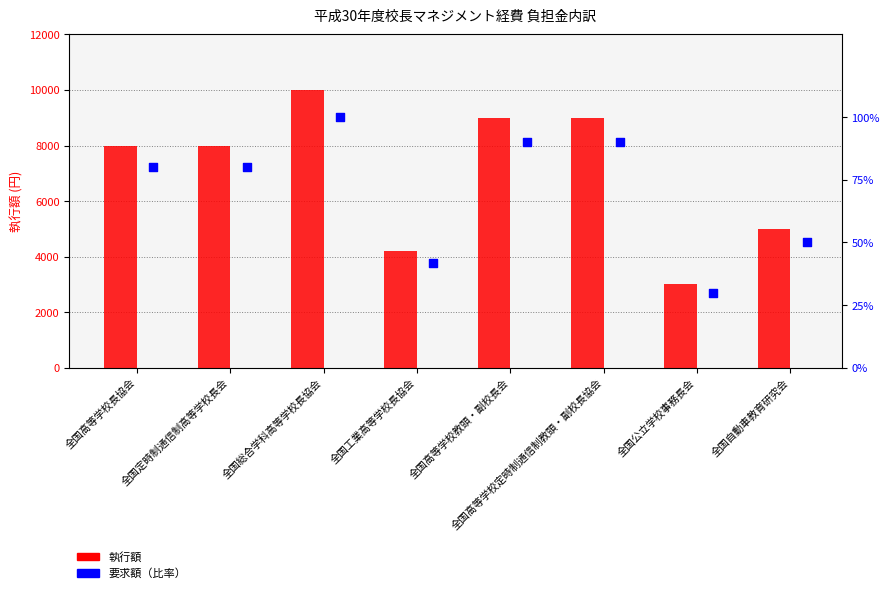

What is the total value across all series at 全国高等学校教頭・副校長会?

9090